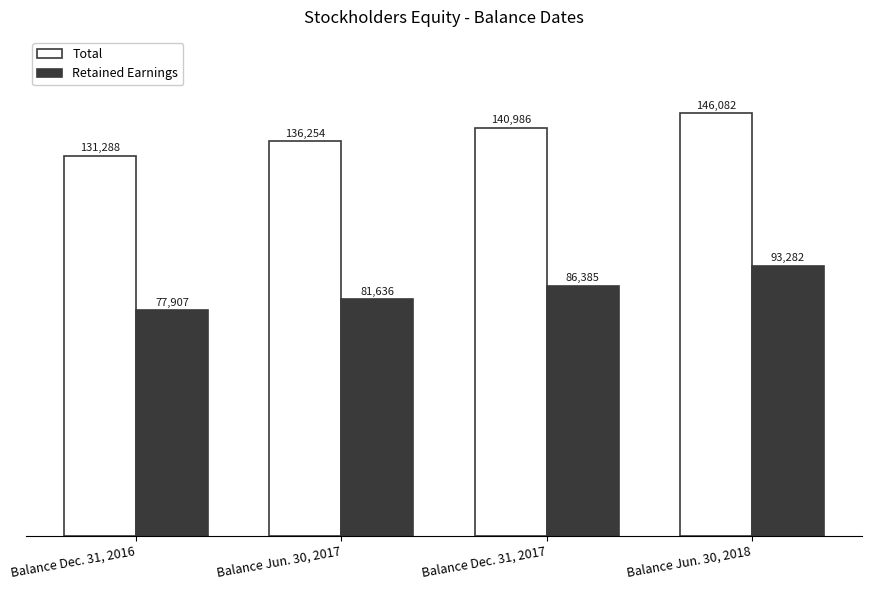

What is the difference between the maximum and second lowest values in the Retained Earnings series?

11646